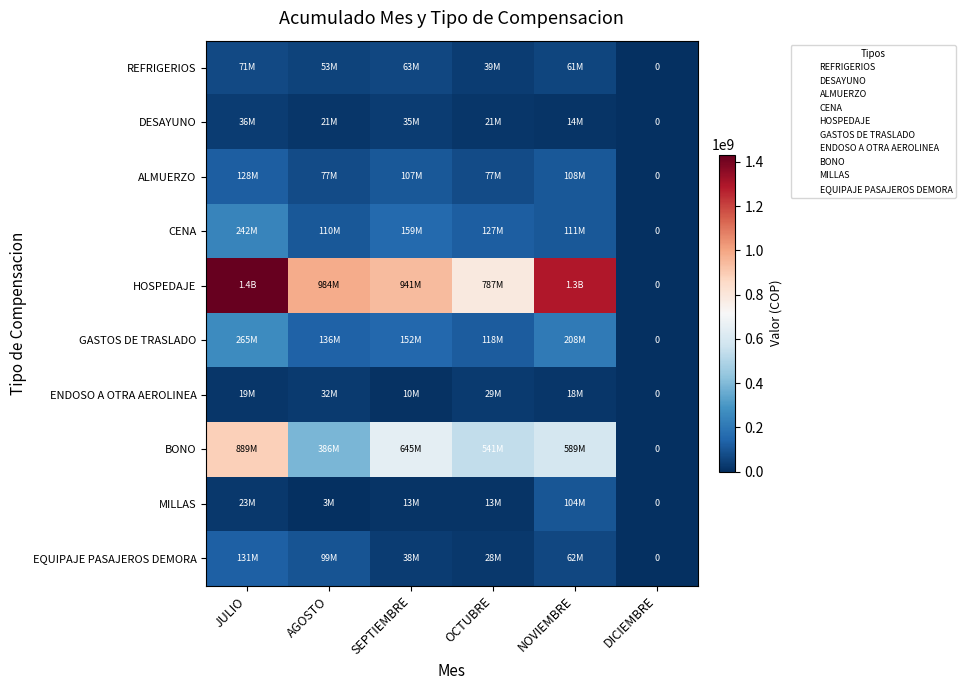

At which category is the sum across all series the highest?

JULIO